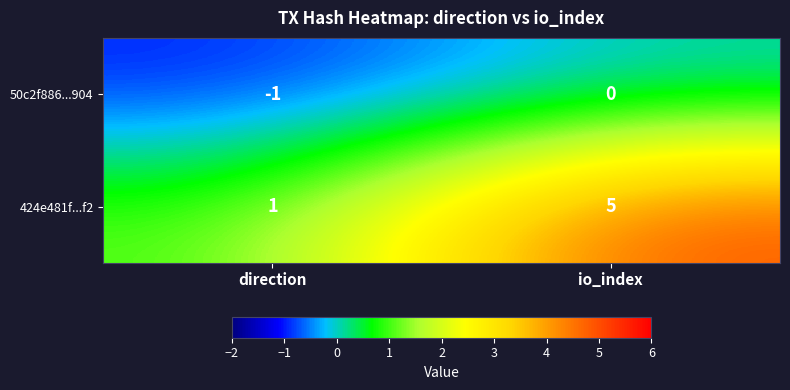

What is the maximum value shown in the chart?

5